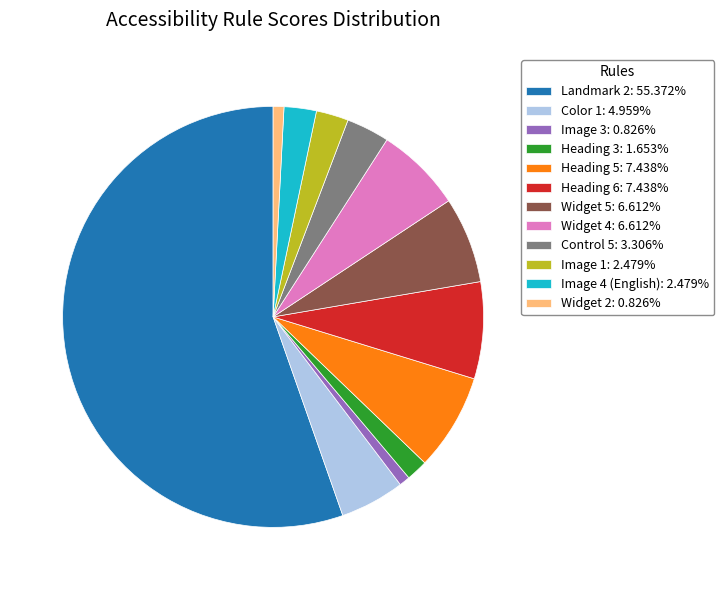

How many slices are in this pie chart?

12